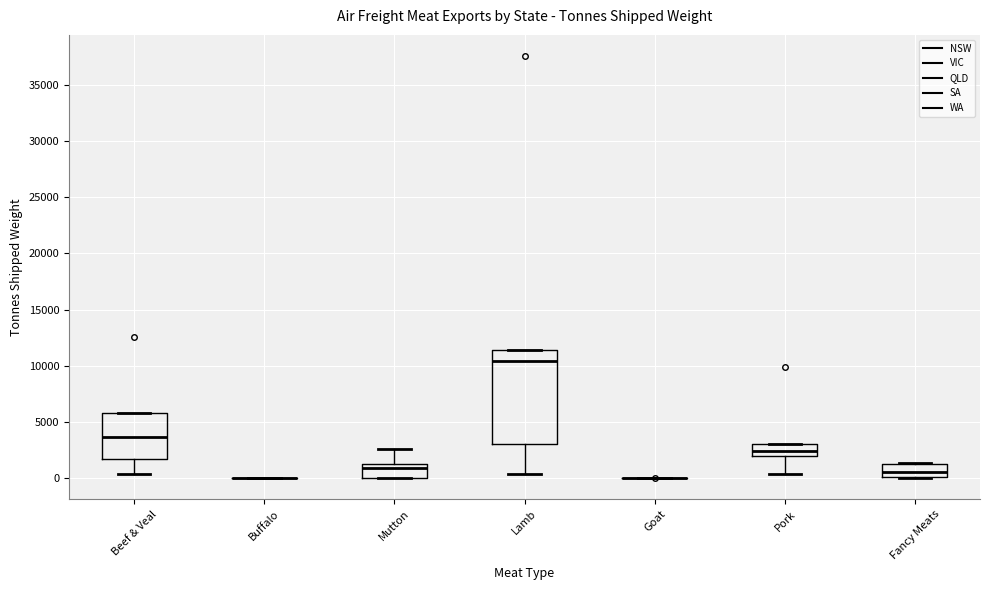

Reading left to right, read every box against the y-axis: the position of its median line, the range the box covers, and the ends of its whiskers. The values are not printed on the chart, so give them approximately, as read against the axis.

Beef & Veal: median 3500, box 1500 to 6000, whiskers 500 to 6000
Buffalo: box collapsed to a line at 0, whiskers 0 to 0
Mutton: median 1000, box 0 to 1500, whiskers 0 to 2500
Lamb: median 10500, box 3000 to 11500, whiskers 500 to 11500
Goat: box collapsed to a line at 0, whiskers 0 to 0
Pork: median 2500, box 2000 to 3000, whiskers 500 to 3000
Fancy Meats: median 500, box 0 to 1000, whiskers 0 to 1500